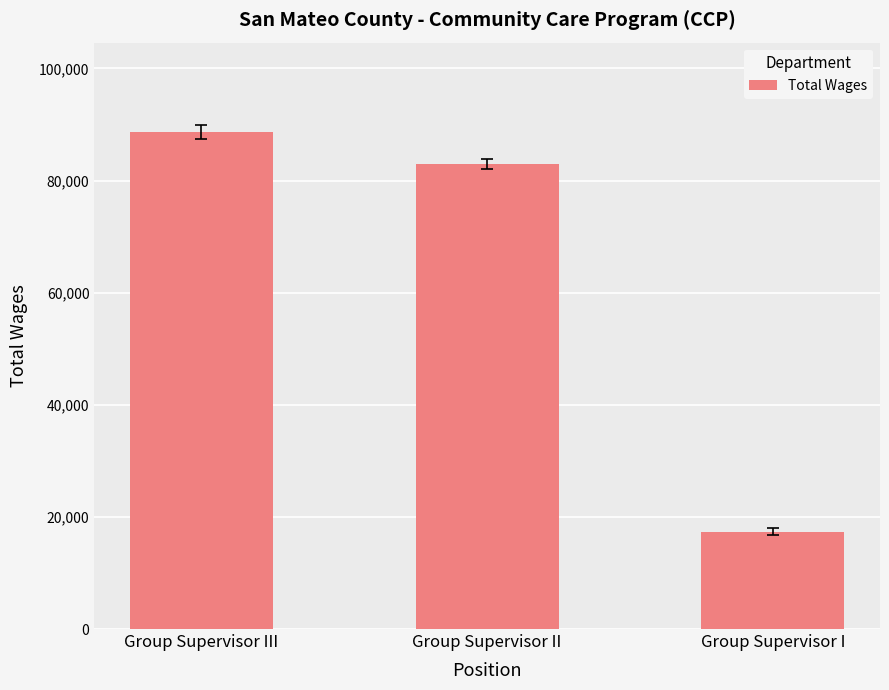

Does the chart contain any negative values?

No